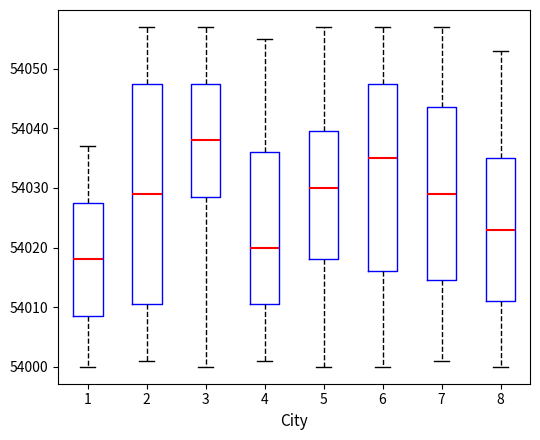

Which box has the lowest median line?

1